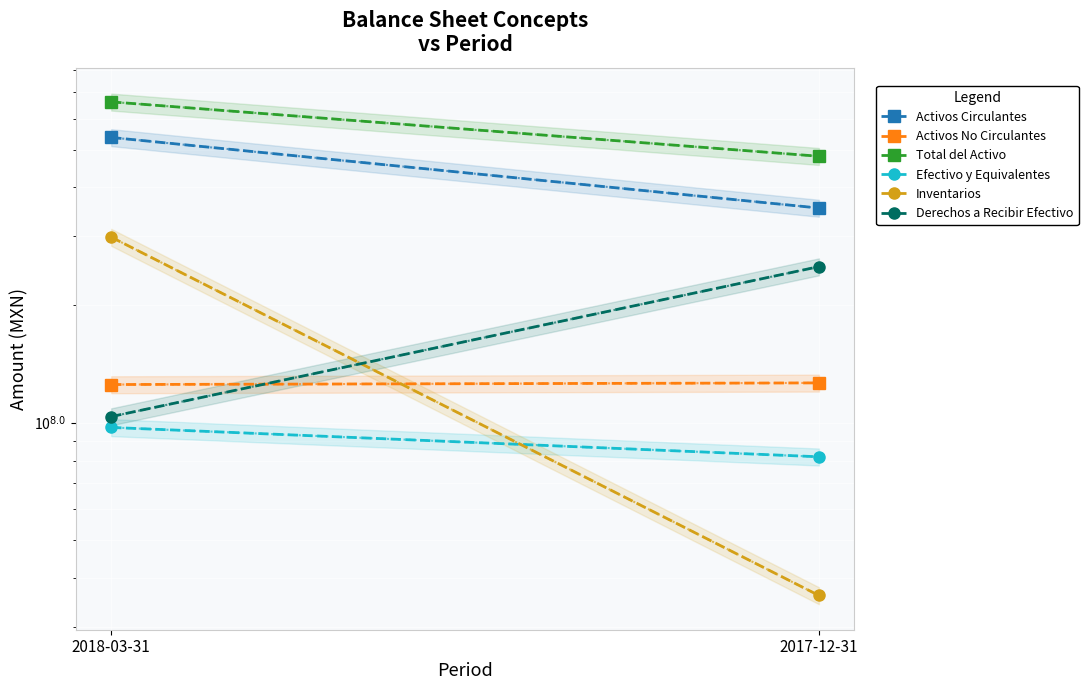

Reading left to right, what are all the values shown in this chart?

Activos Circulantes: 2018-03-31=536971052.5	2017-12-31=354202078.8
Activos No Circulantes: 2018-03-31=125191678.3	2017-12-31=126399701.8
Total del Activo: 2018-03-31=662162730.8	2017-12-31=480601780.7
Efectivo y Equivalentes: 2018-03-31=97229092.8	2017-12-31=81778270.0
Inventarios: 2018-03-31=298413976.3	2017-12-31=36115708.6
Derechos a Recibir Efectivo: 2018-03-31=103635354.8	2017-12-31=250771827.4